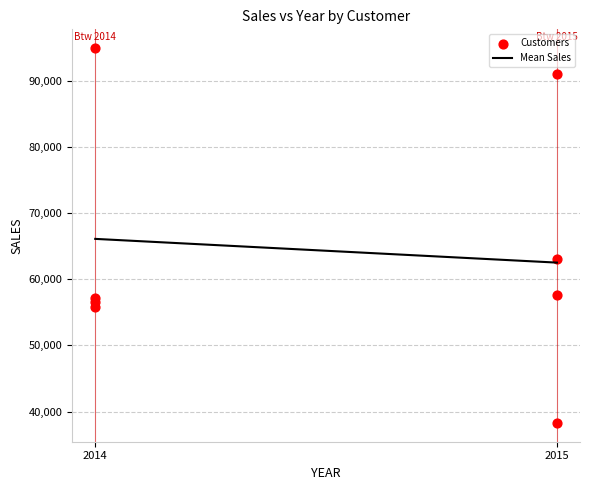

What Y value in the scatter plot is closest to 66594?

63116